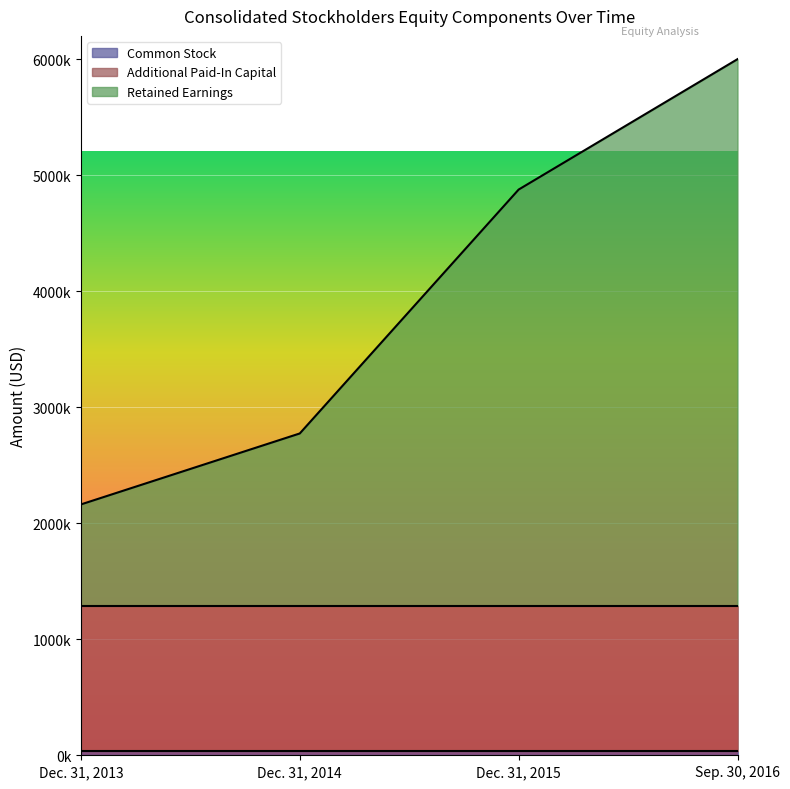

True or false: Common Stock and Retained Earnings cross at least once.

False